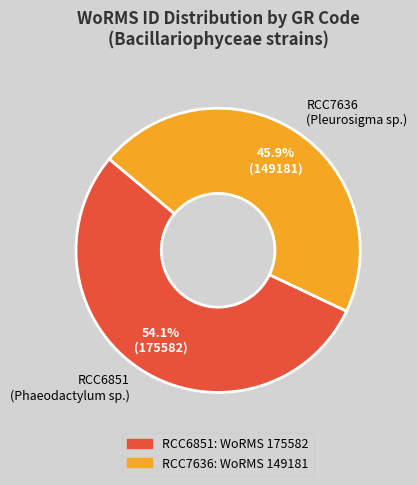

Combined, do RCC6851 and RCC7636 account for over 50%?

Yes